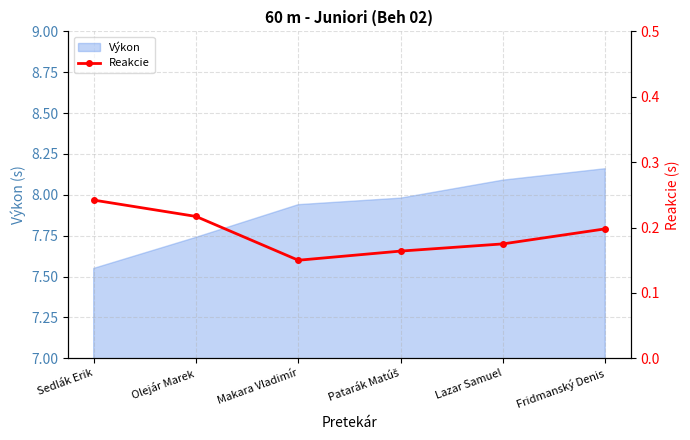

Count the values in the range 0 to 1.

6